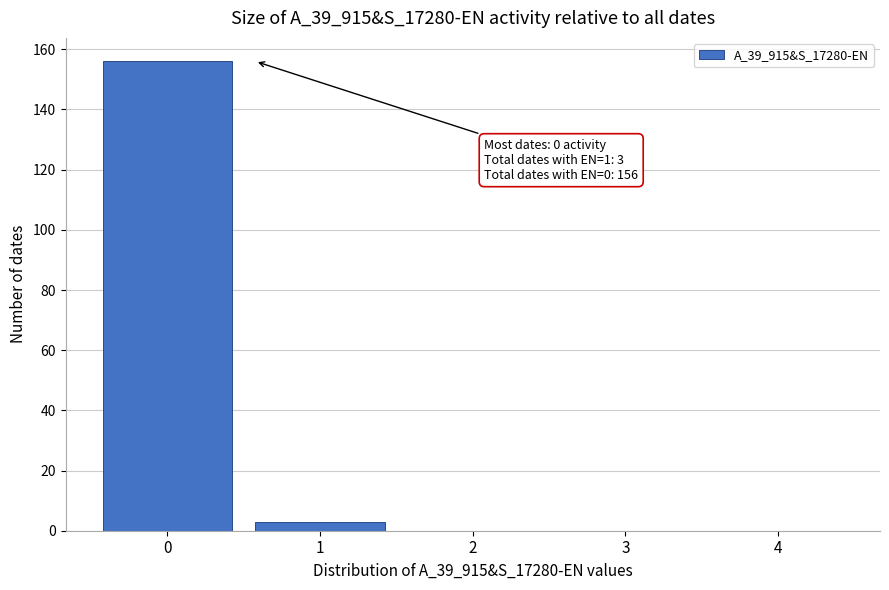

Reading left to right, extract all data points from this chart.

0=156	1=3	2=0	3=0	4=0